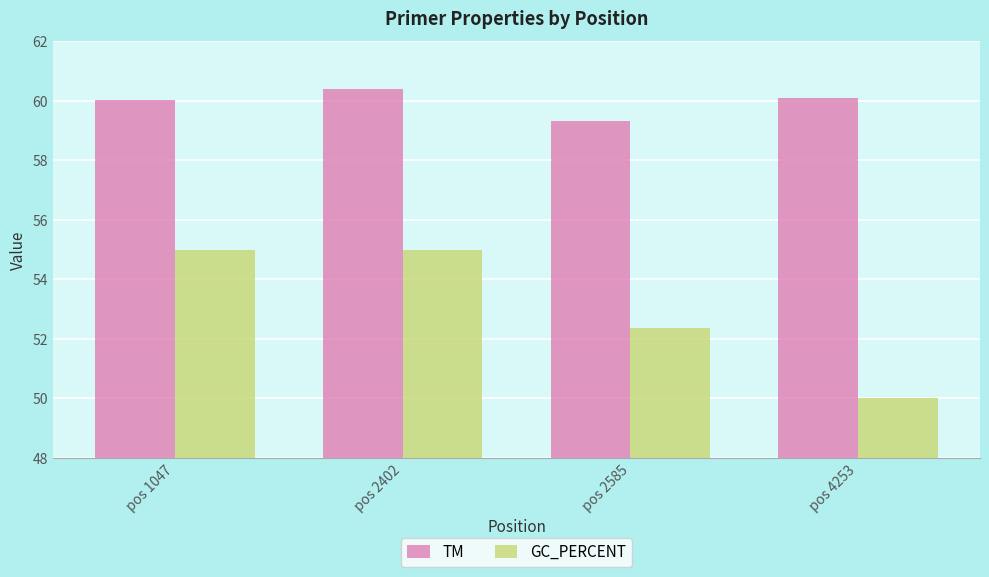

At which category is the sum across all series the highest?

pos 2402